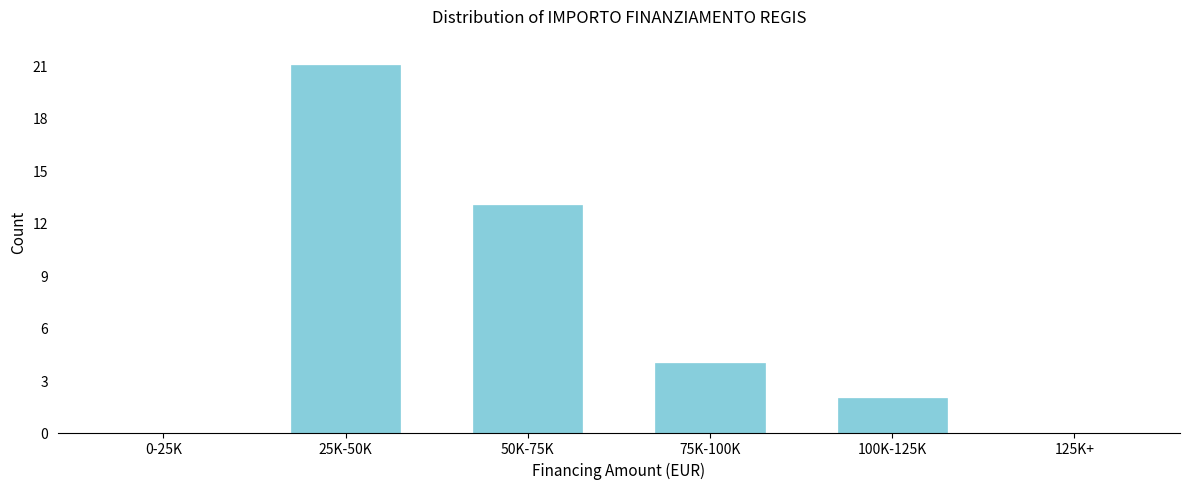

Reading right to left, what are all the values shown in this chart?

125K+=0	100K-125K=2	75K-100K=4	50K-75K=13	25K-50K=21	0-25K=0